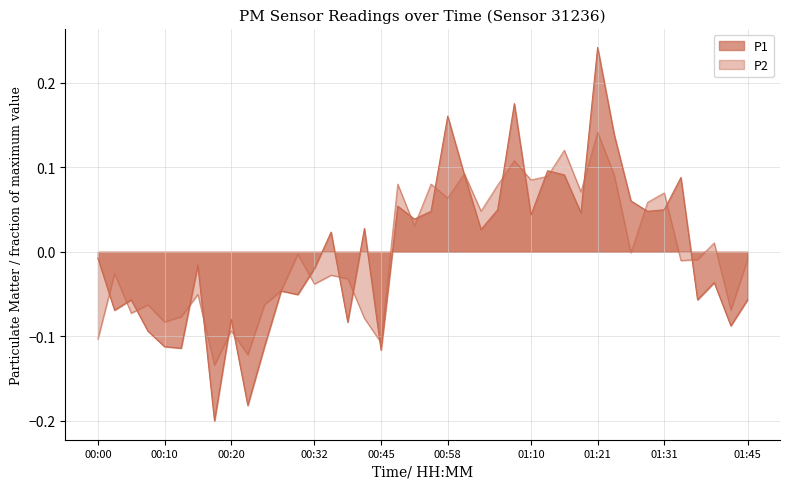

Rank the series at 00:35 from highest to lowest value.

P1, P2